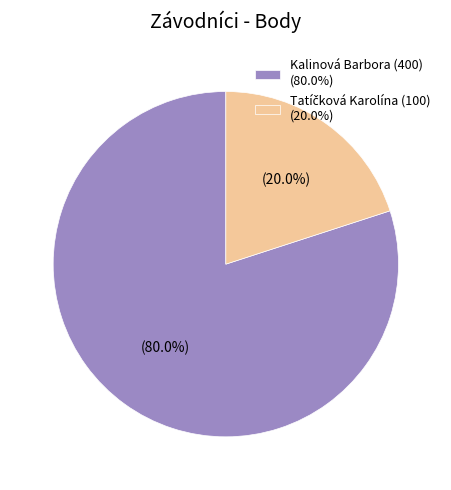

Which category accounts for the majority?

Kalinová Barbora (400) (80.0%)